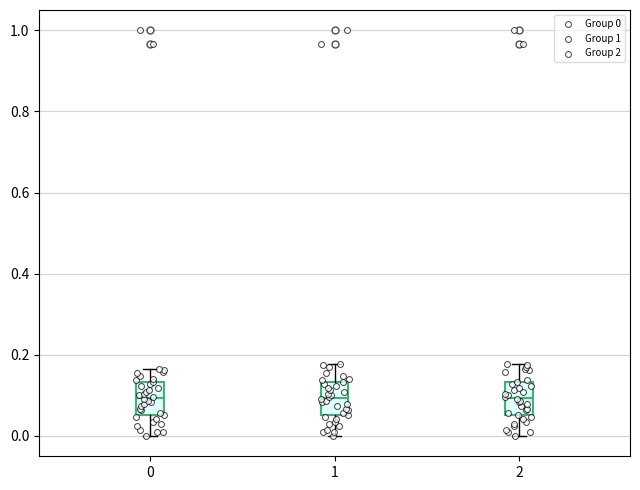

Reading left to right, transcribe this box plot: for each box, give where its median line is, the range the box spans, and where its two whiskers end, as read against the y-axis. The values are not printed on the chart, so give them approximately, as read against the axis.

0: median 0.10, box 0.06 to 0.14, whiskers 0.00 to 0.16
1: median 0.10, box 0.06 to 0.14, whiskers 0.00 to 0.18
2: median 0.10, box 0.06 to 0.14, whiskers 0.00 to 0.18